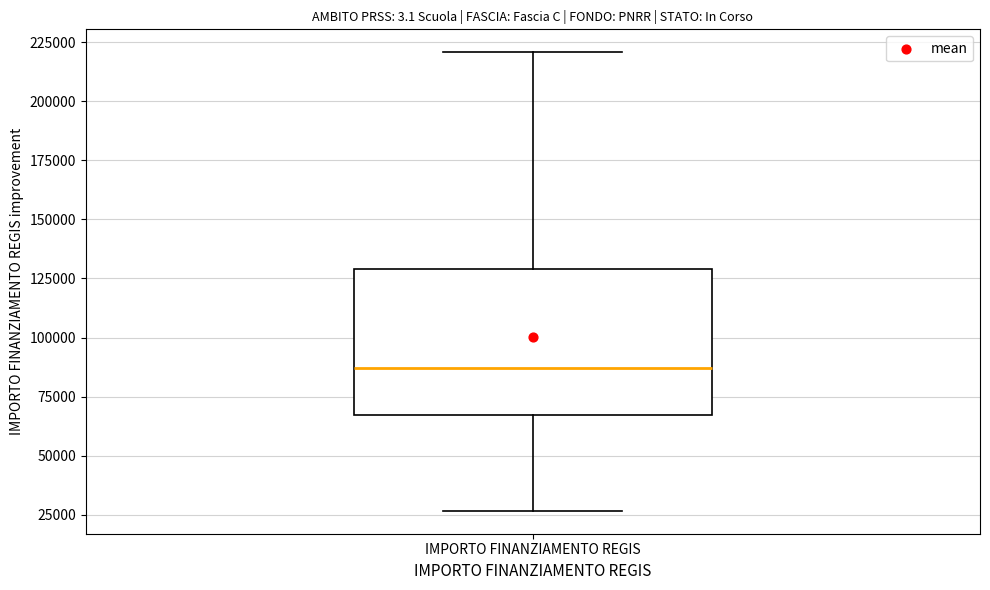

Read this box plot against the y-axis: the position of the median line, the range covered by the box, and the ends of both whiskers. The values are not printed on the chart, so give them approximately, as read against the axis.

median 85000, box 65000 to 130000, whiskers 25000 to 220000